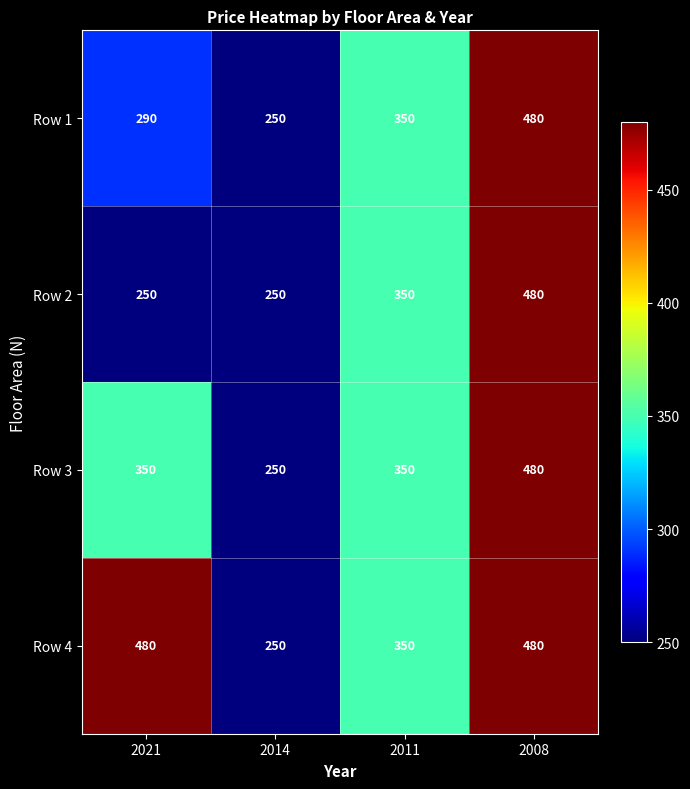

The Row 3 series shows 250 at 2014. True or false?

True